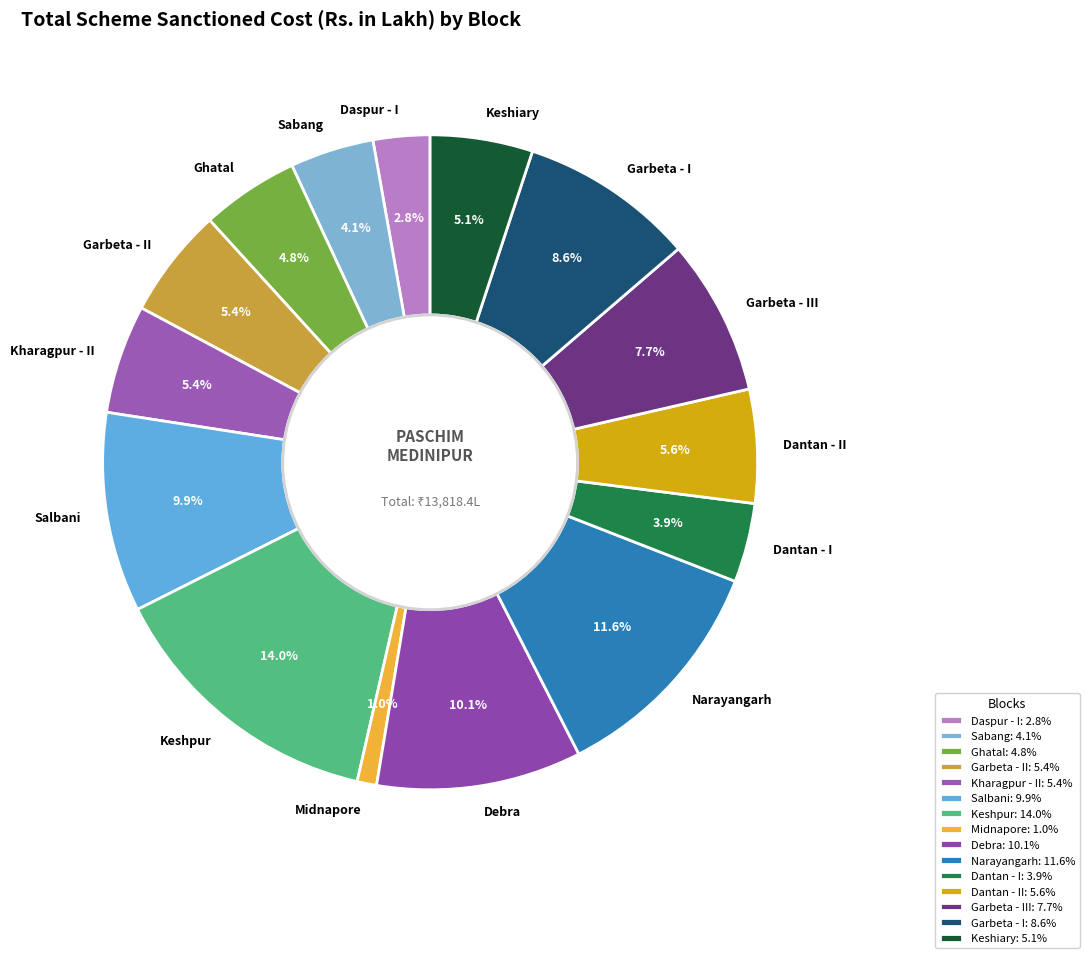

What percentage is the Narayangarh slice, to the nearest percent?

12%